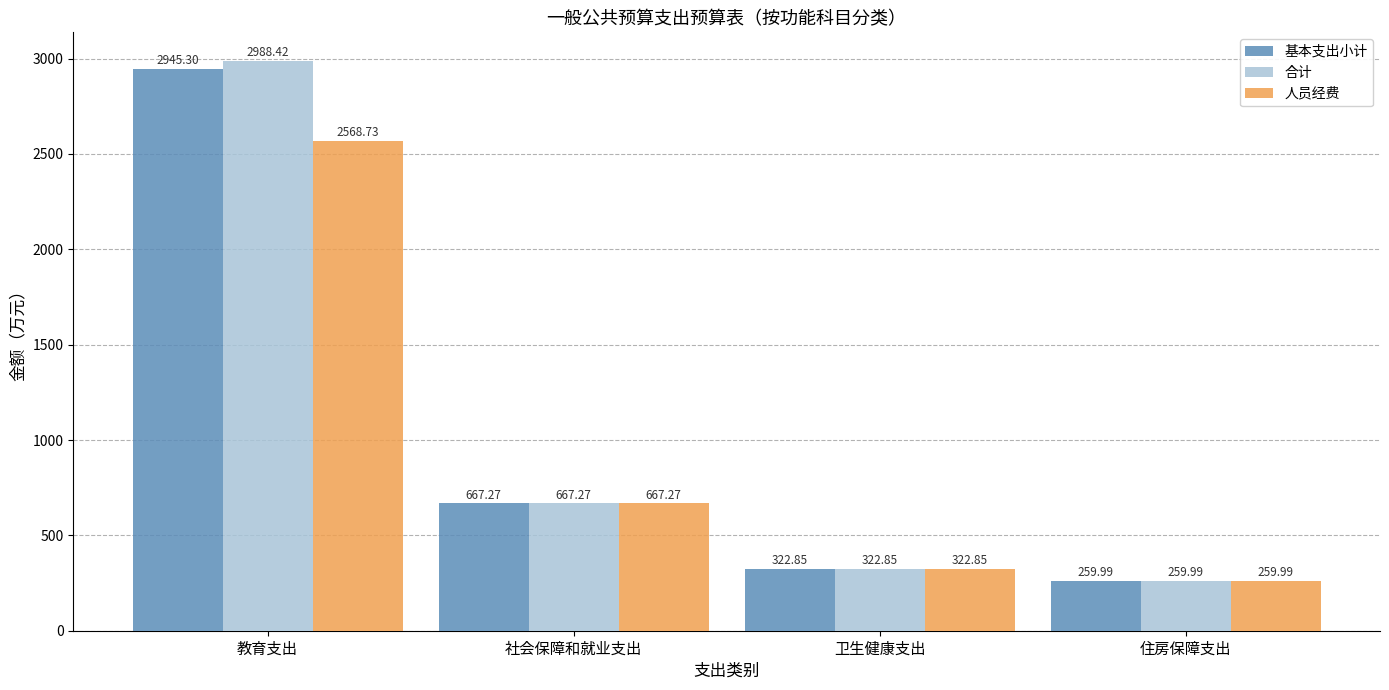

How many data points in 人员经费 are less than 667?

2